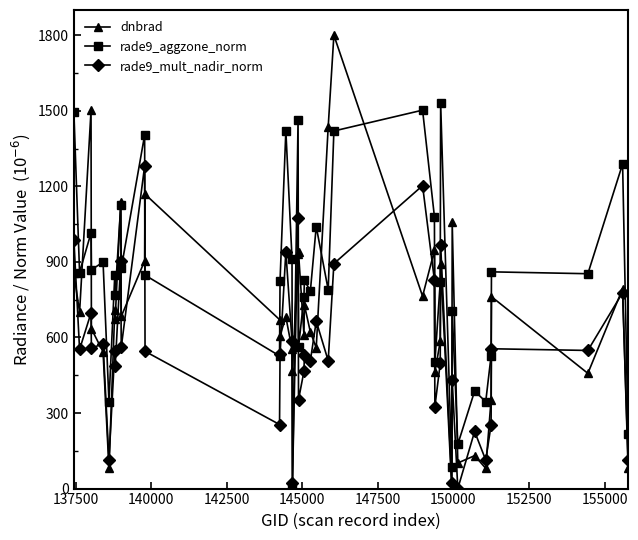

Count the number of data series in this chart.

3